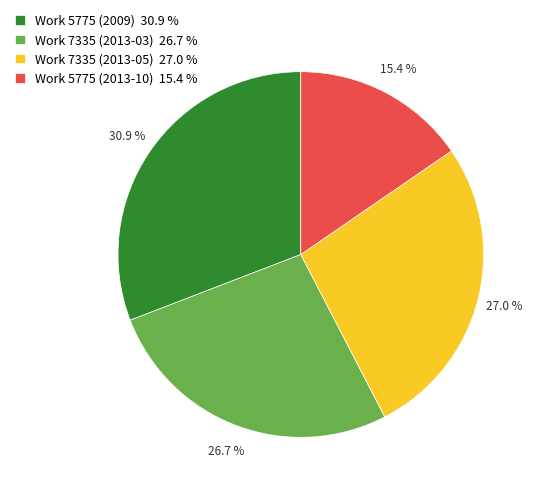

Approximately how many times larger is the value at Work 7335 (2013-05) 27.0 % compared to Work 5775 (2009) 30.9 %?

0.9